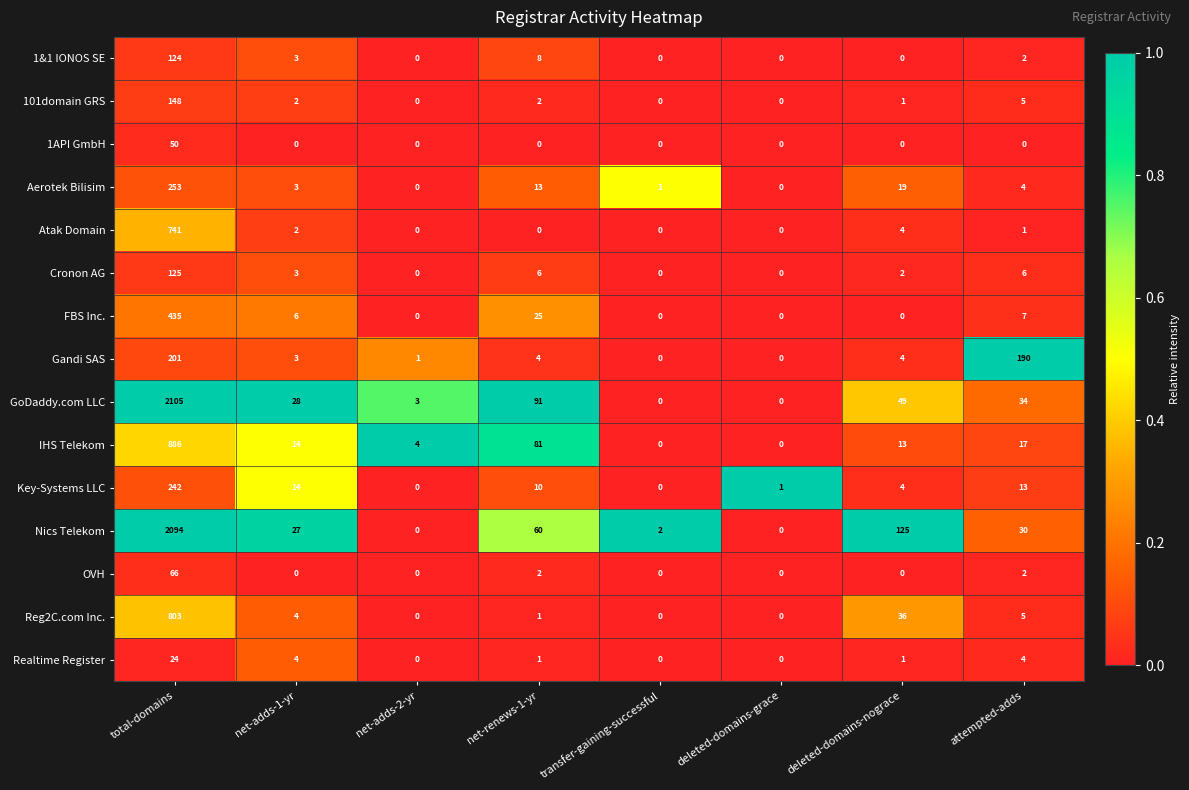

The value of Gandi SAS at transfer-gaining-successful is -135. True or false?

False